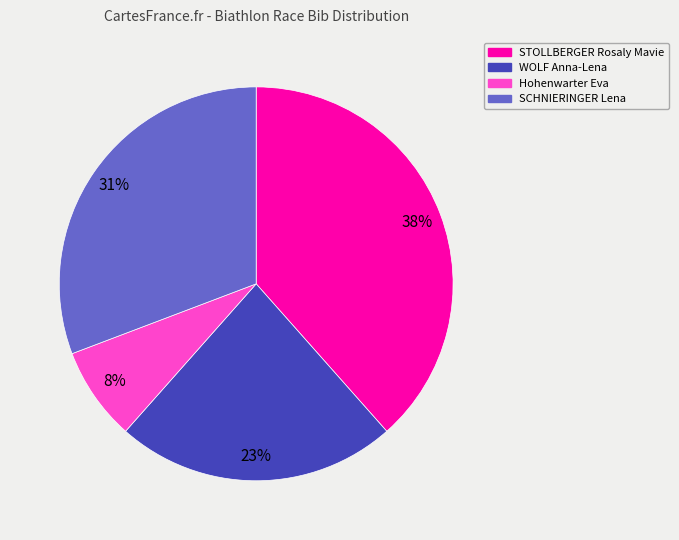

Which category has the biggest portion of the pie?

STOLLBERGER Rosaly Mavie